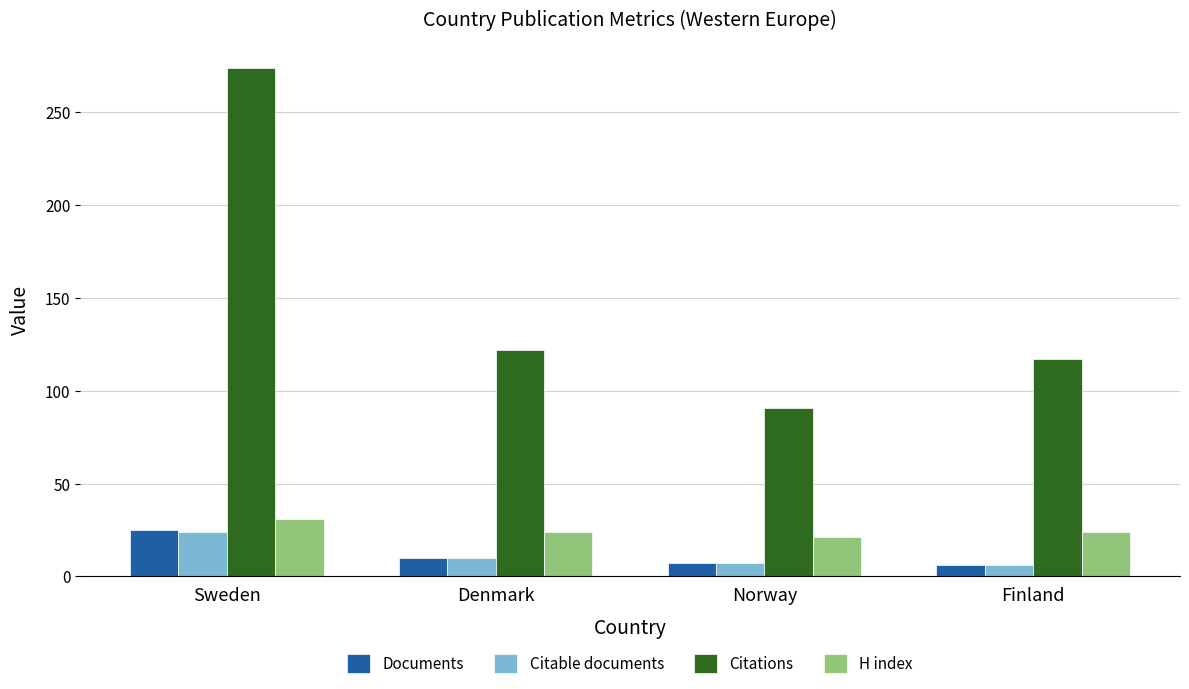

True or false: Citable documents has a value of 7 at Norway.

True